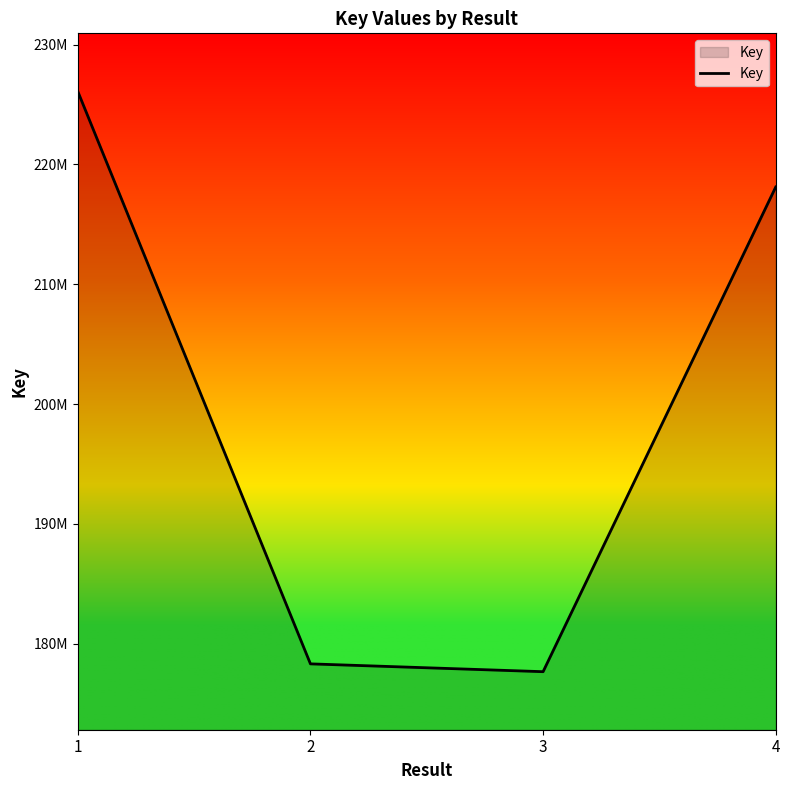

Is this an area chart (filled region under the line)?

Yes